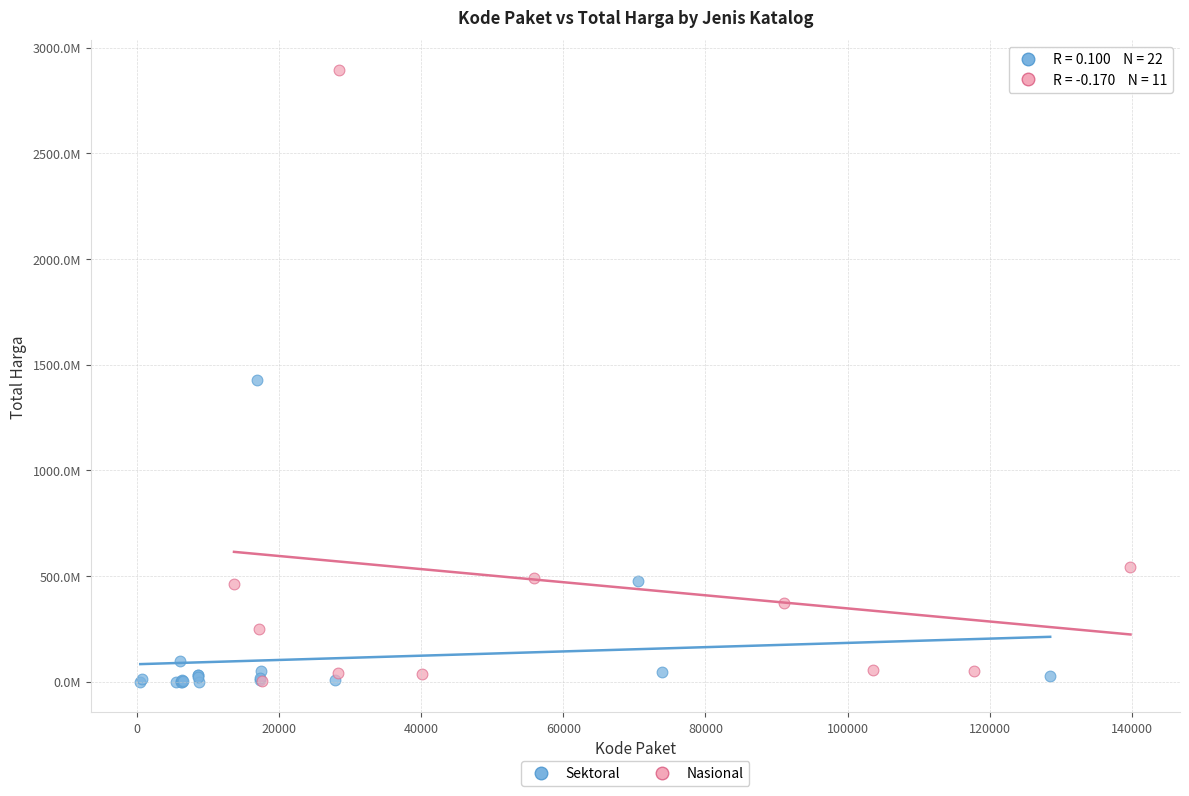

What are all the series names shown in the legend?

Sektoral, Nasional